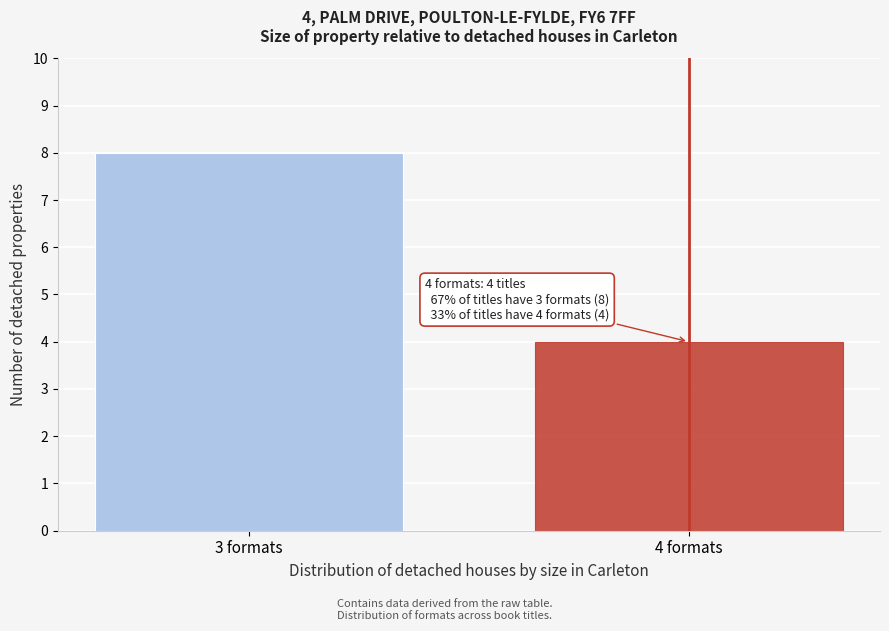

Reading left to right, what are all the values shown in this chart?

8	4